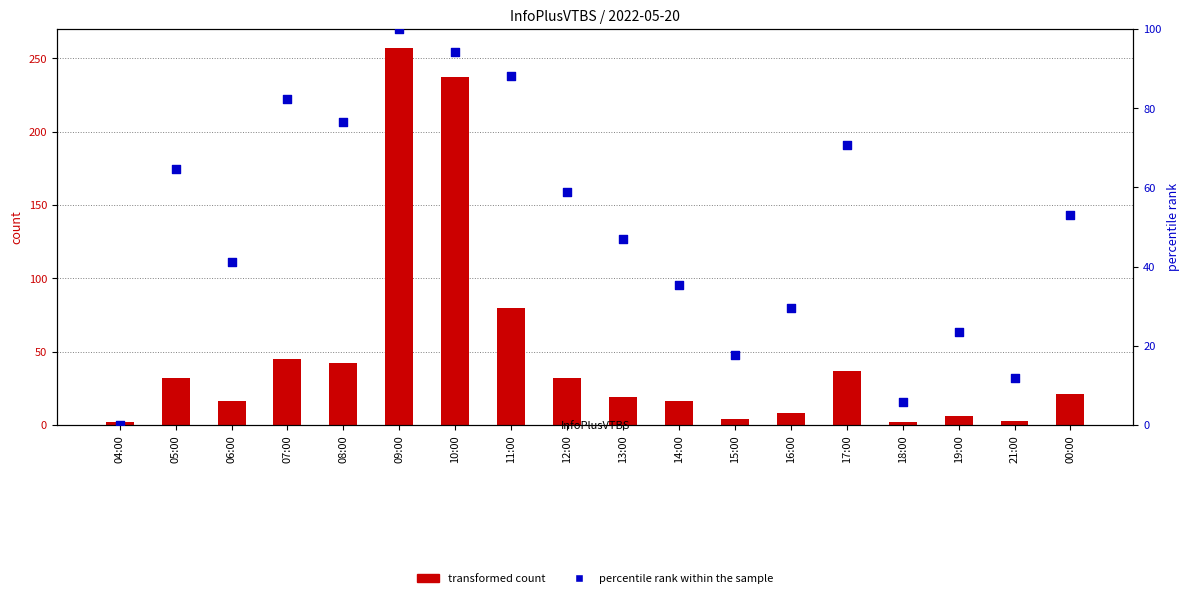

What are all the series names shown in the legend?

transformed count, percentile rank within the sample